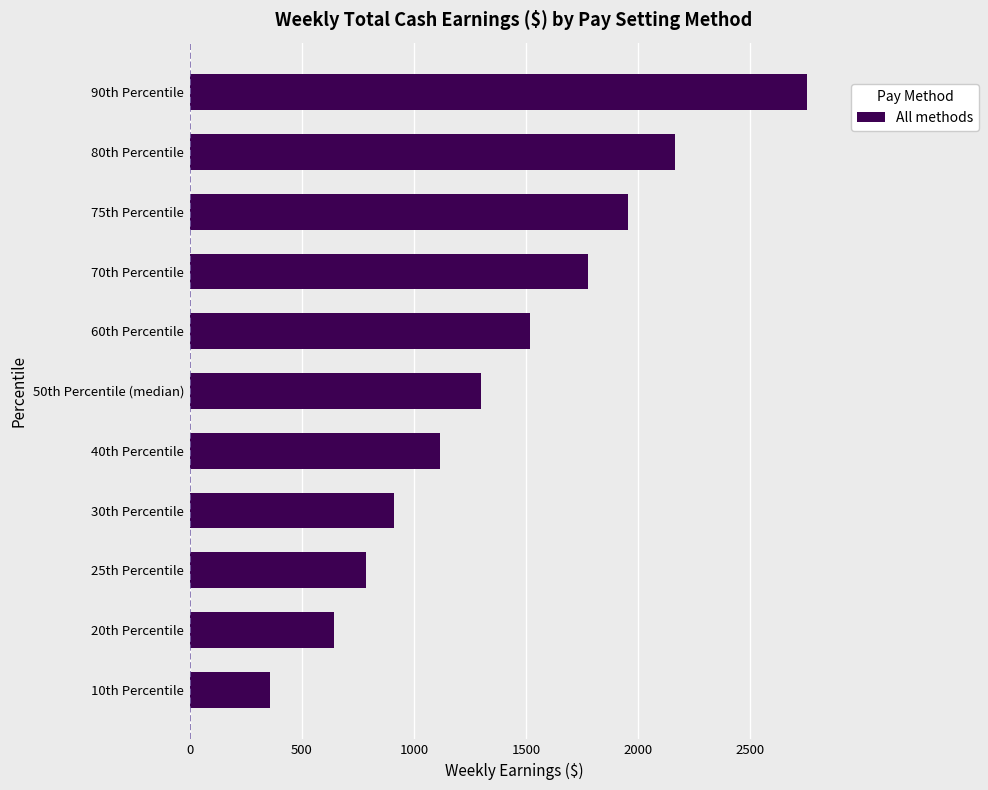

Reading bottom to top, list all the values displayed in this chart.

10th Percentile=357	20th Percentile=643	25th Percentile=785	30th Percentile=910	40th Percentile=1115	50th Percentile (median)=1300	60th Percentile=1518	70th Percentile=1776	75th Percentile=1956	80th Percentile=2165	90th Percentile=2754